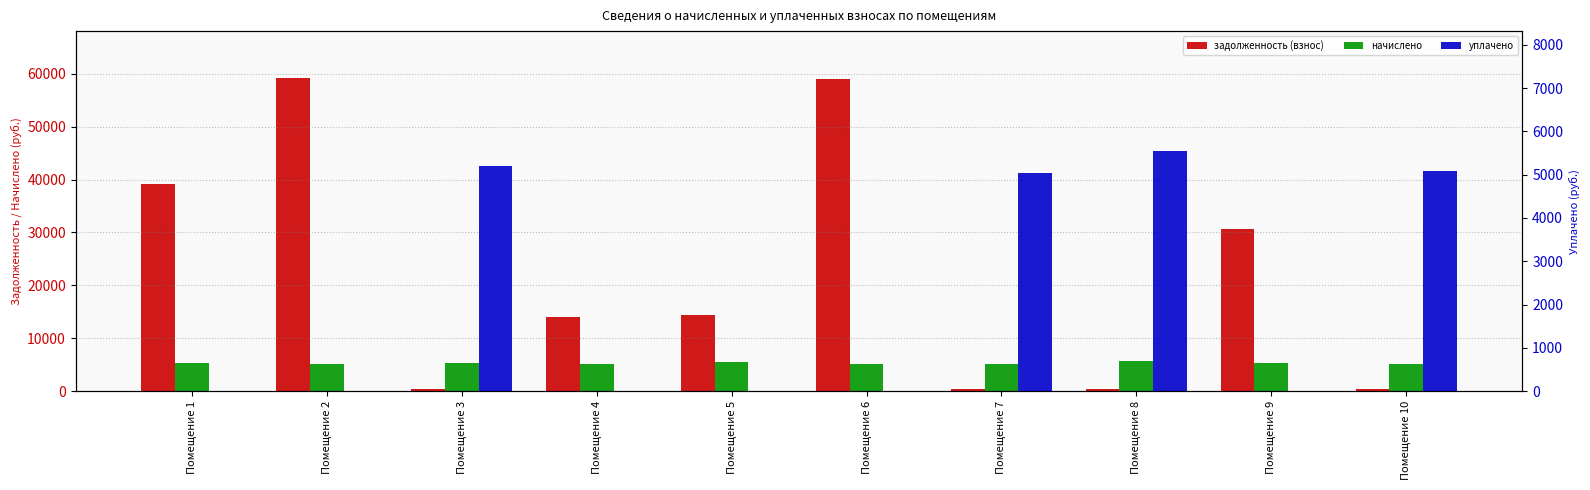

What is the value of the задолженность (взнос) bar at the 8th from the left?

466.2